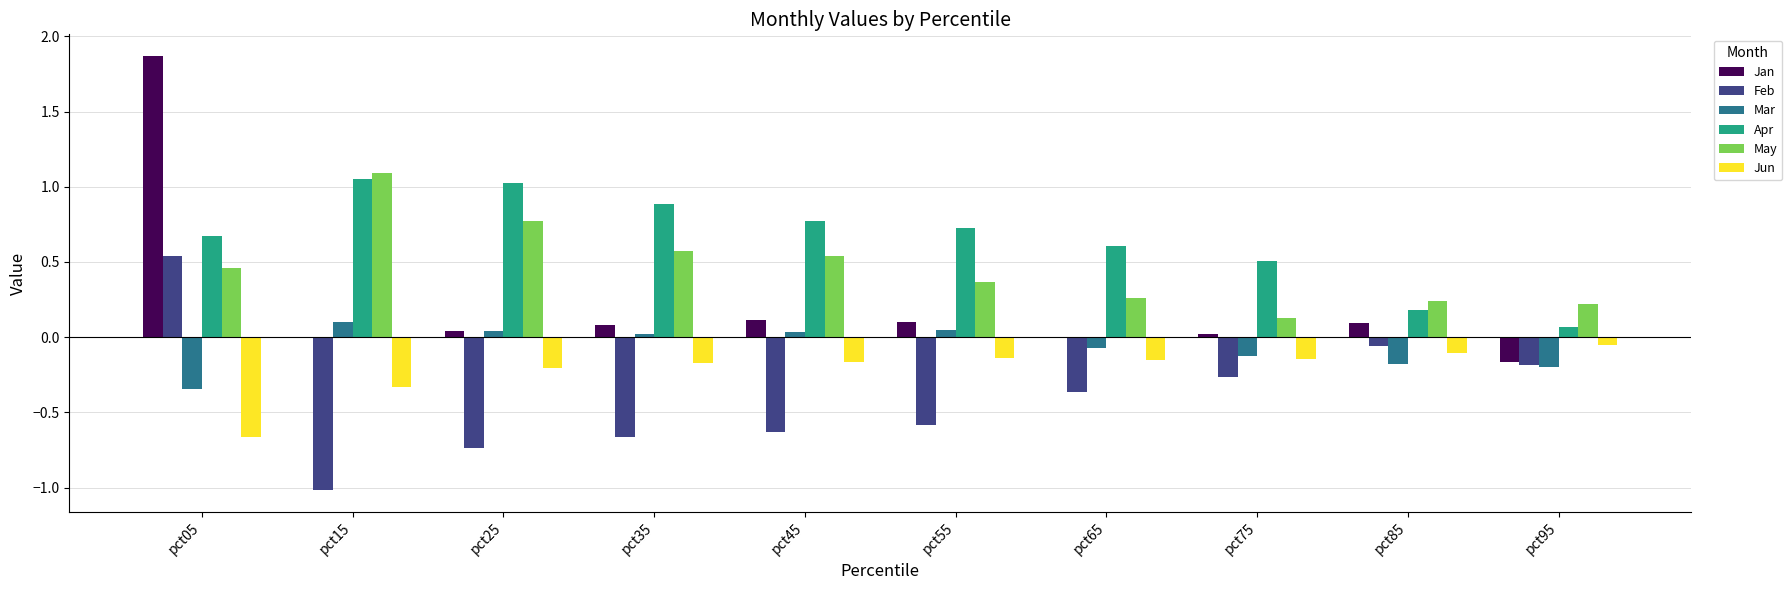

Which series has the widest spread of values?

Jan